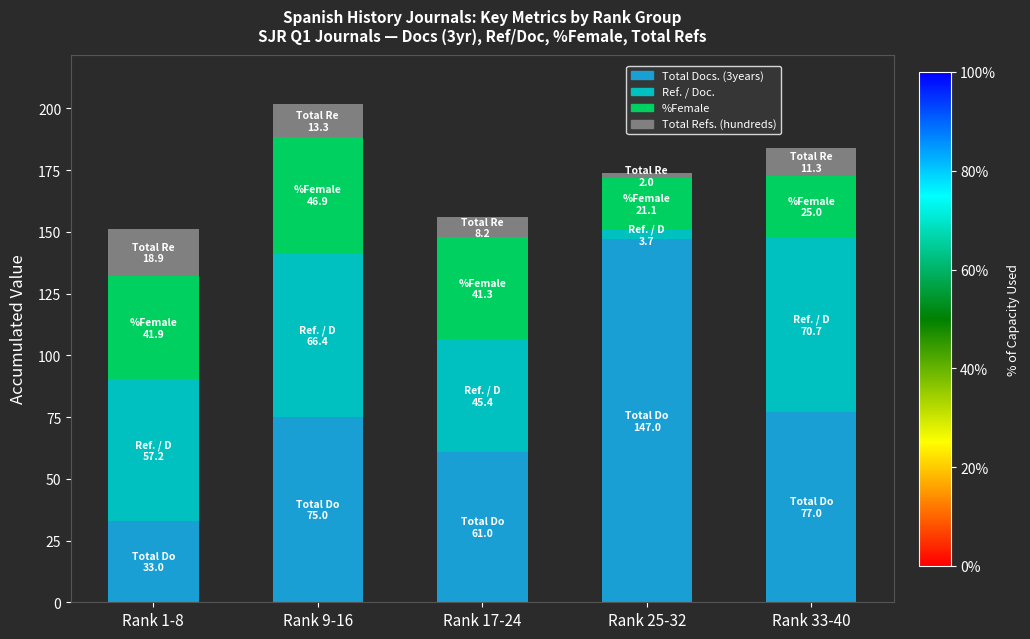

How many distinct data groups are displayed?

4